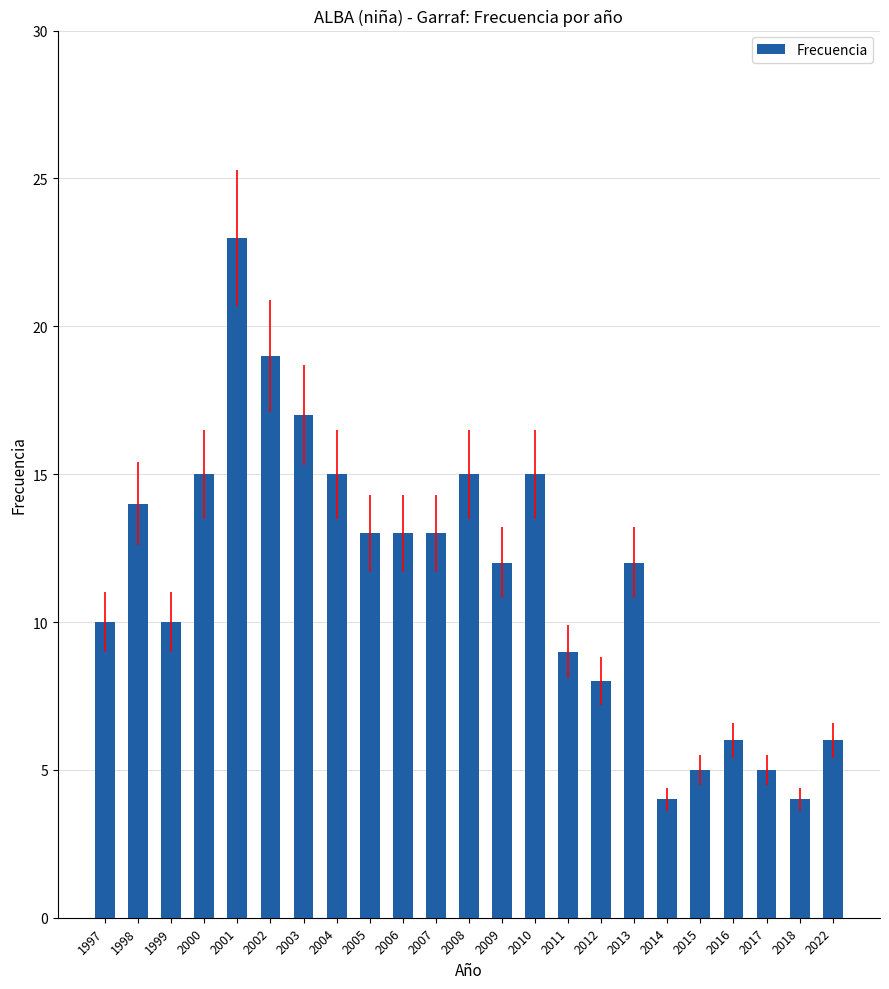

What is the maximum value shown in the chart?

23